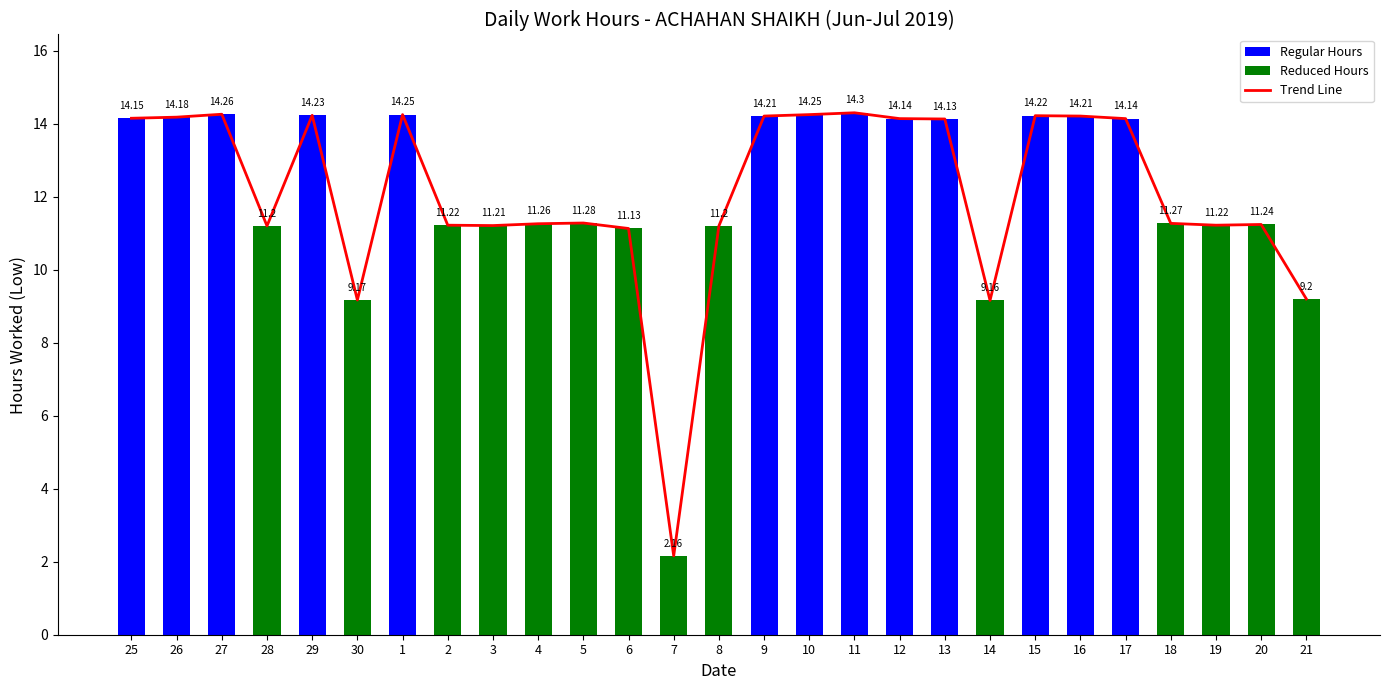

What is the label of the 7th bar from the left?

1